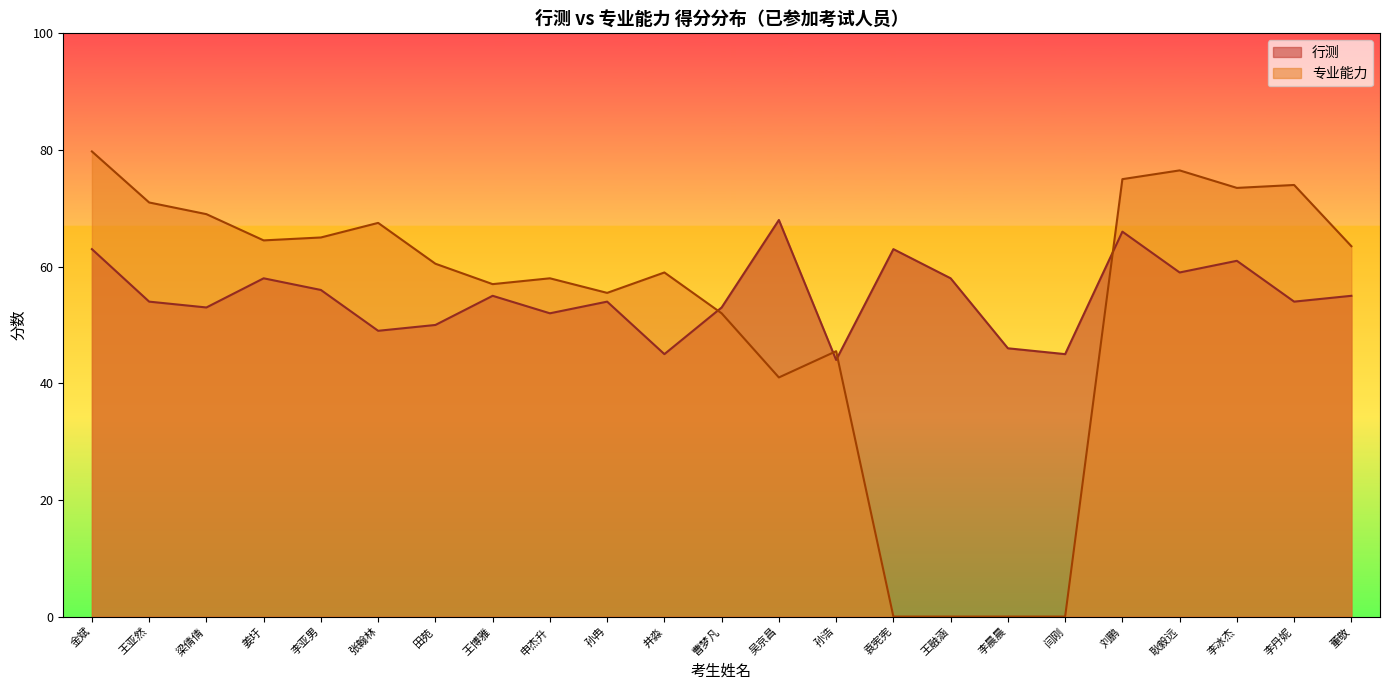

List the labels in order of 行测 value, smallest first.

孙浩, 井淼, 闫刚, 李晨晨, 张翰林, 田苑, 申杰升, 梁倩倩, 曹梦凡, 王亚然, 孙冉, 李丹妮, 王博雅, 董敬, 李亚男, 姜圩, 王融涵, 耿毅远, 李冰杰, 金斌, 袁宪宪, 刘鹏, 吴京昌